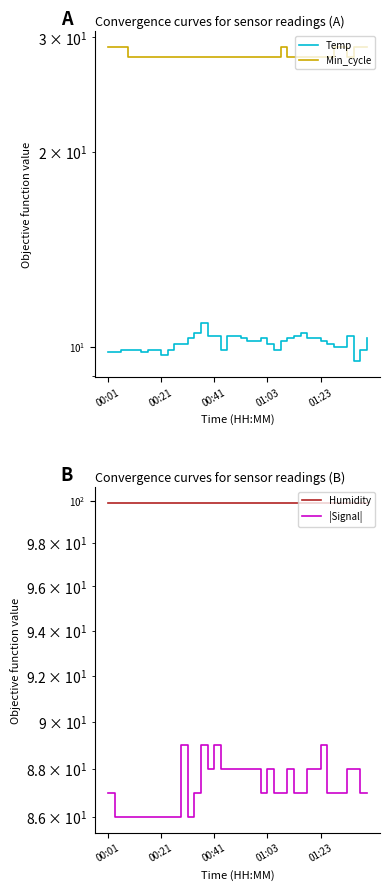

Does the chart display data point markers on the line(s)?

No